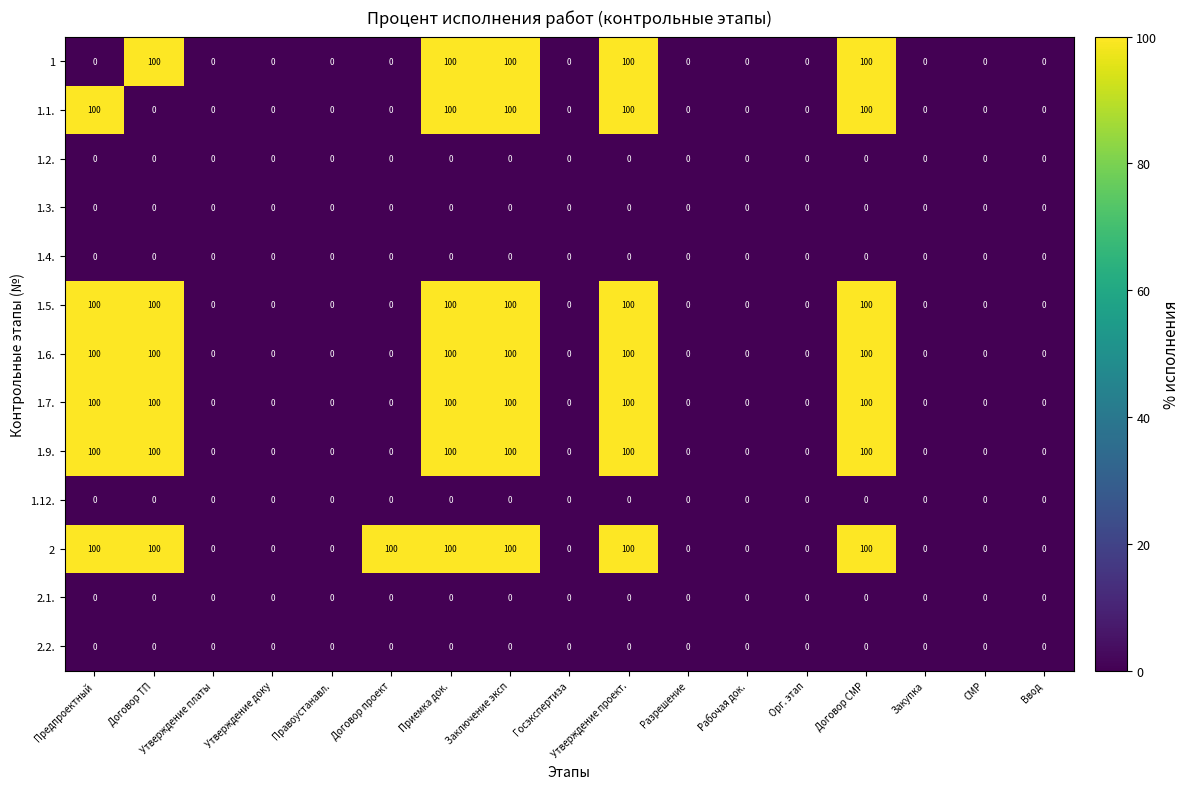

Which series has the largest total across all categories?

2